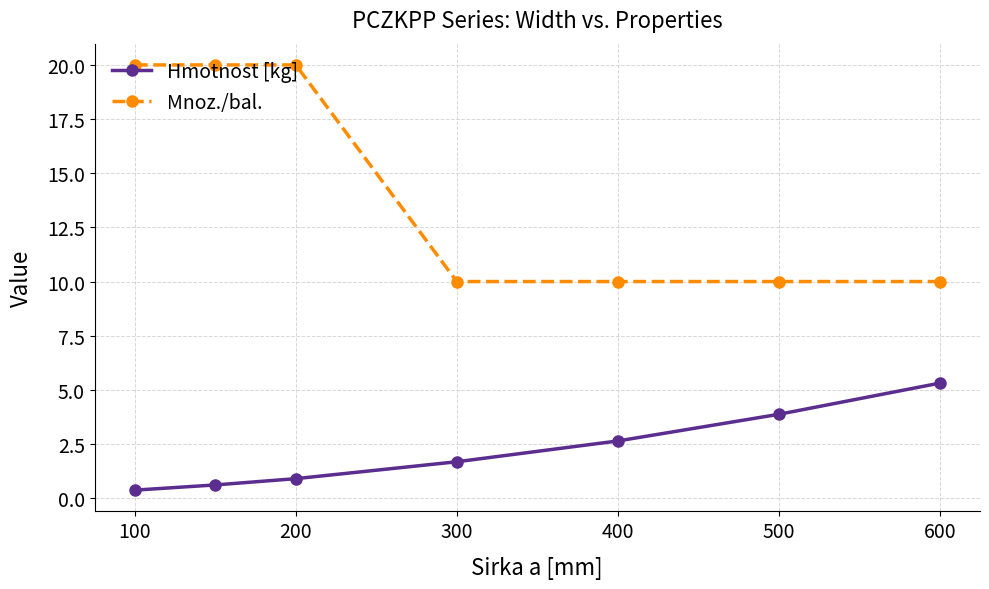

True or false: Mnoz./bal. and Hmotnost [kg] intersect in this chart.

False